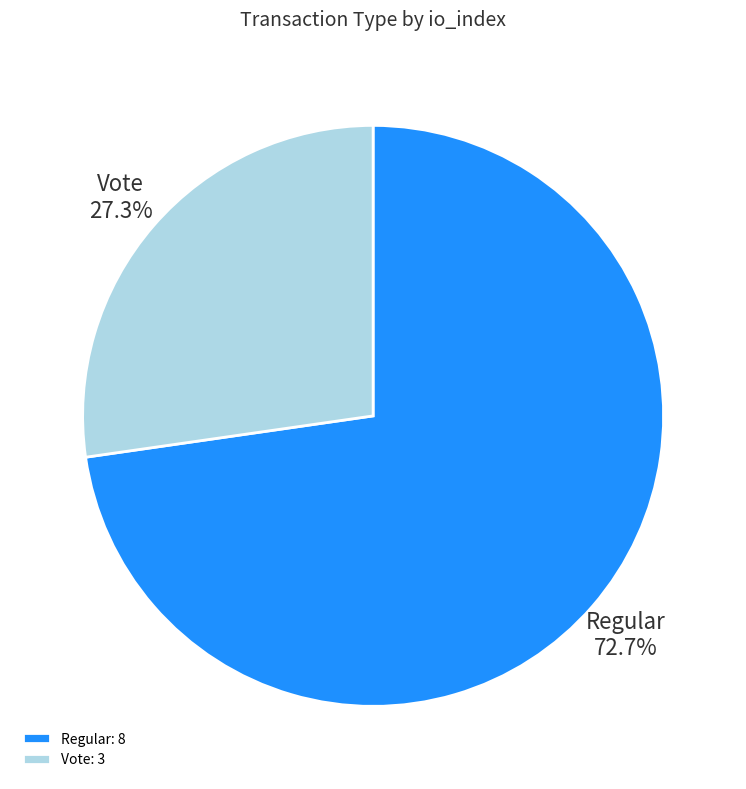

Combined, do Vote and Regular account for over 50%?

Yes